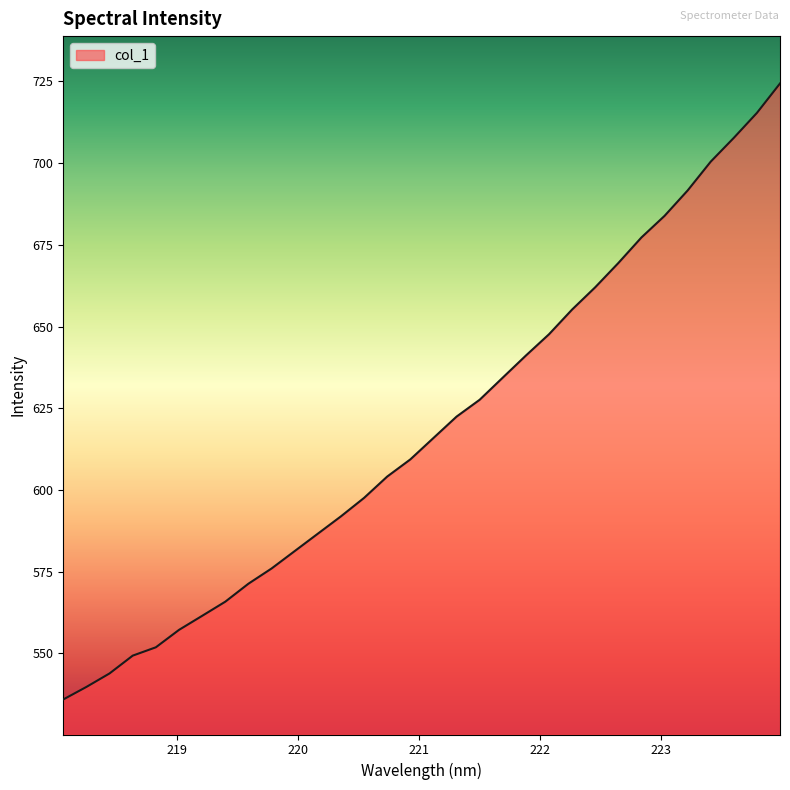

What is the maximum value shown in the chart?

724.4